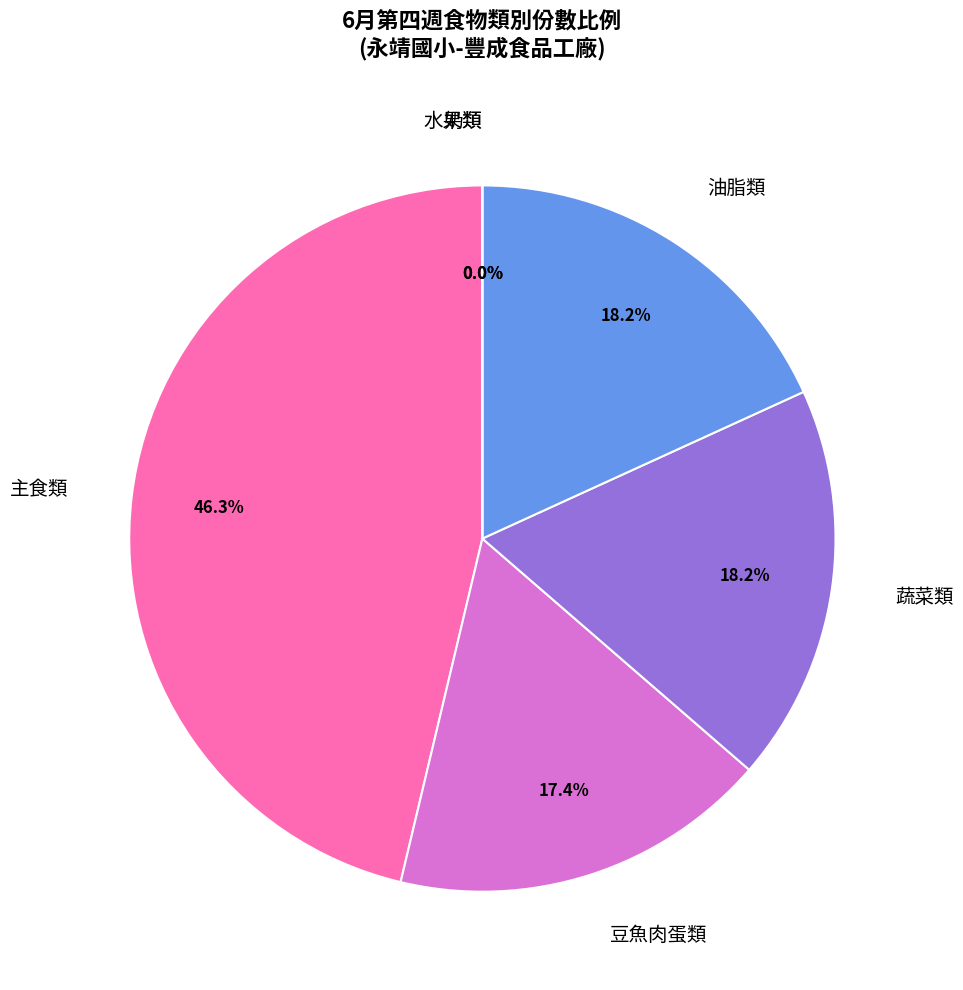

Is there any slice that represents more than half of the pie?

No